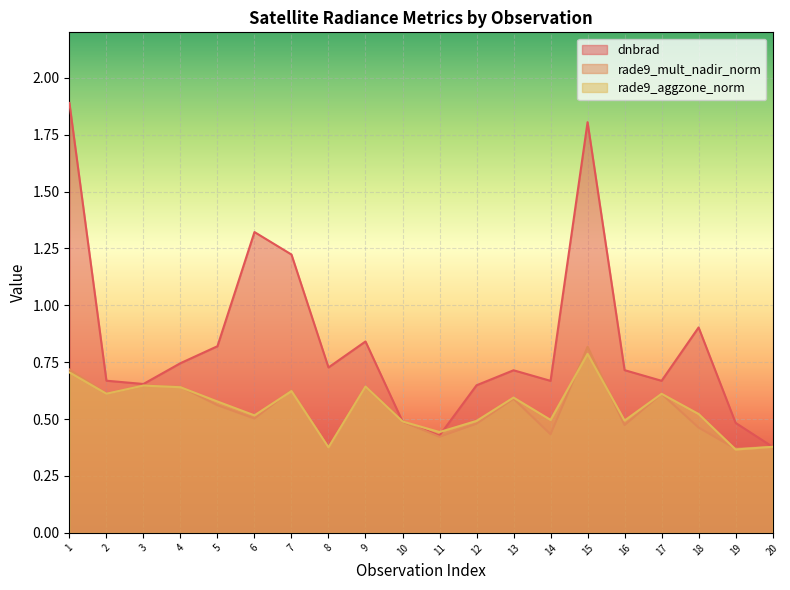

Where is rade9_mult_nadir_norm nearest to the value 0?

19